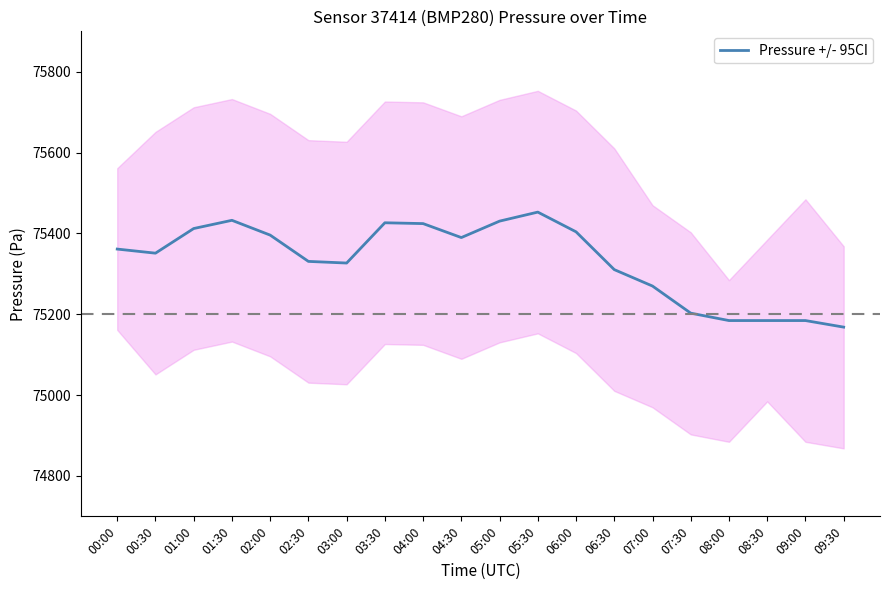

What is the maximum value shown in the chart?

75452.8